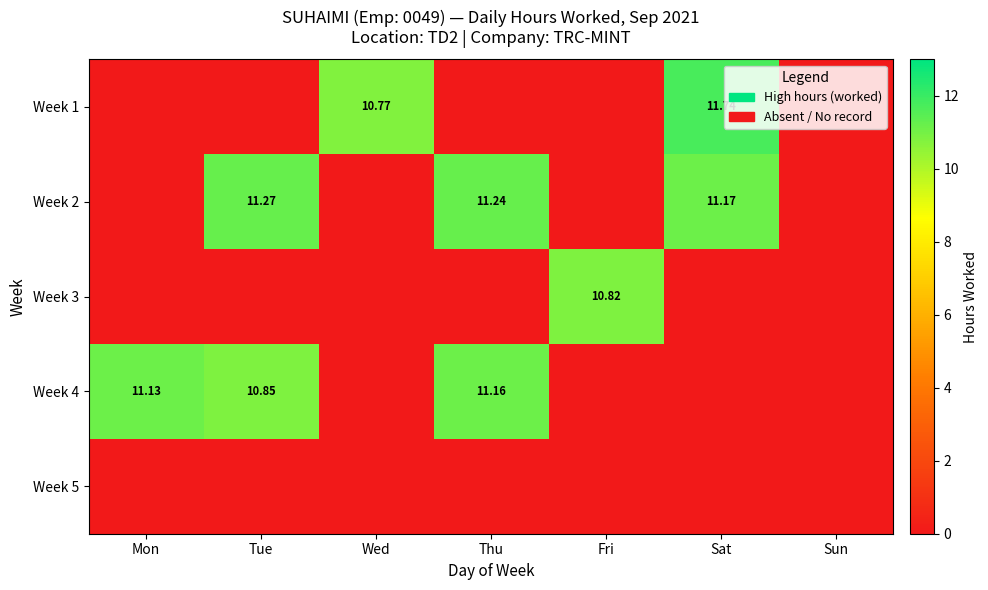

The value of Week 3 at Sat is -7.3. True or false?

False